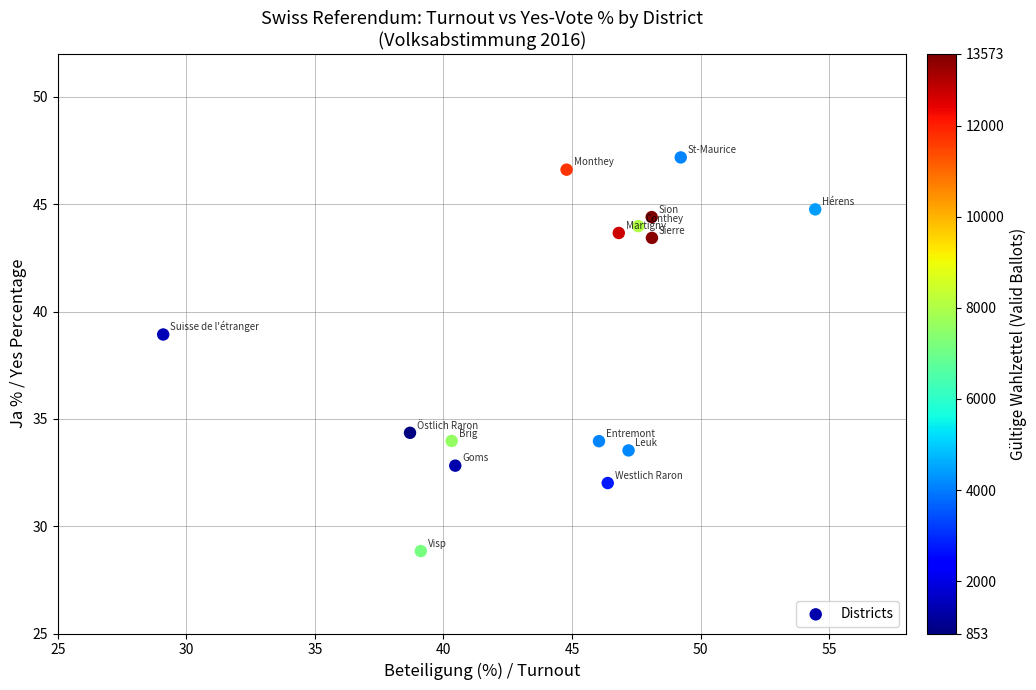

What Y value in the scatter plot is closest to 38?

38.9